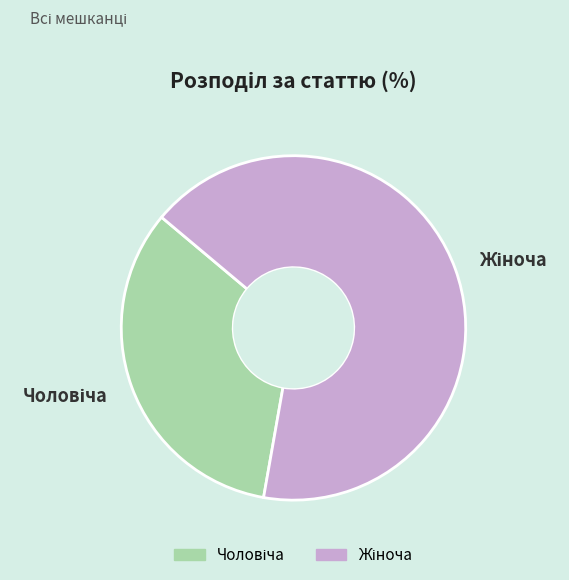

Is there any slice that represents more than half of the pie?

Yes